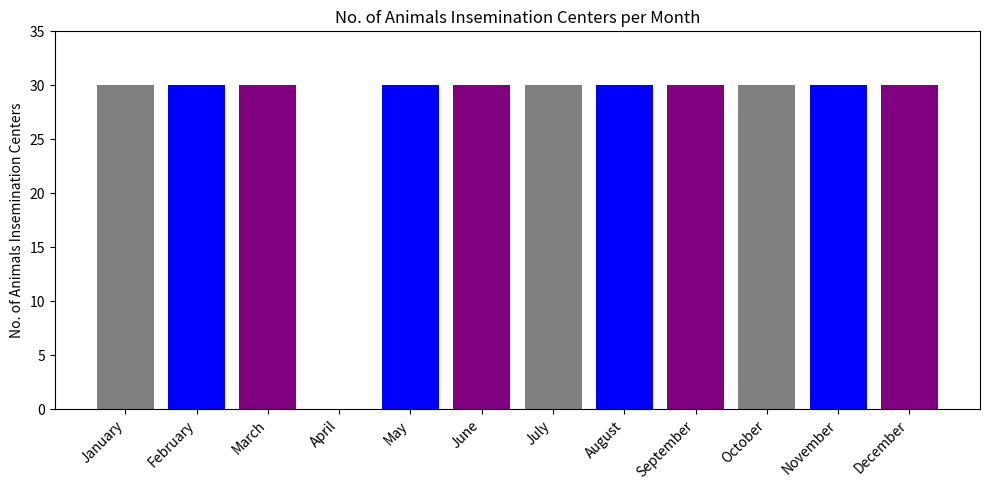

Which label corresponds to the largest value in the chart?

January